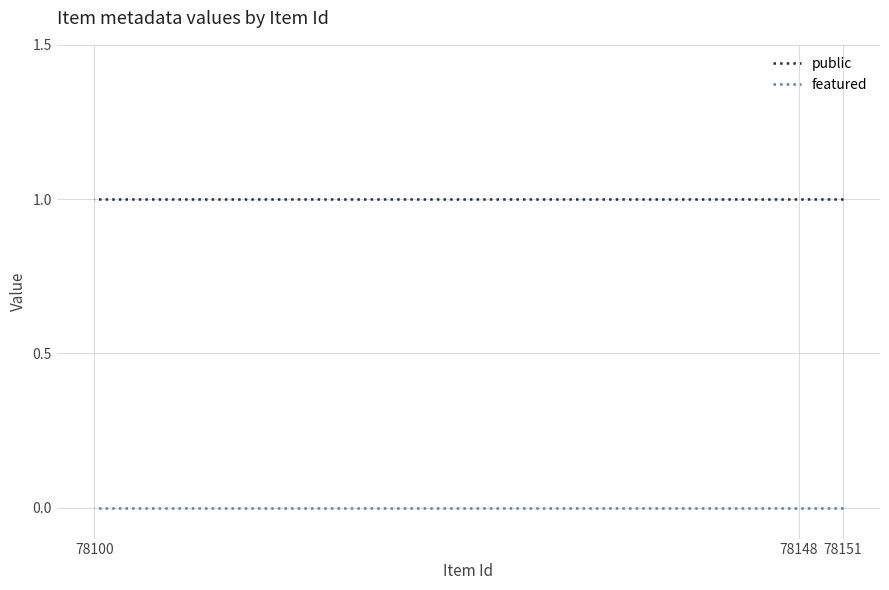

How many lines are shown in the chart?

2